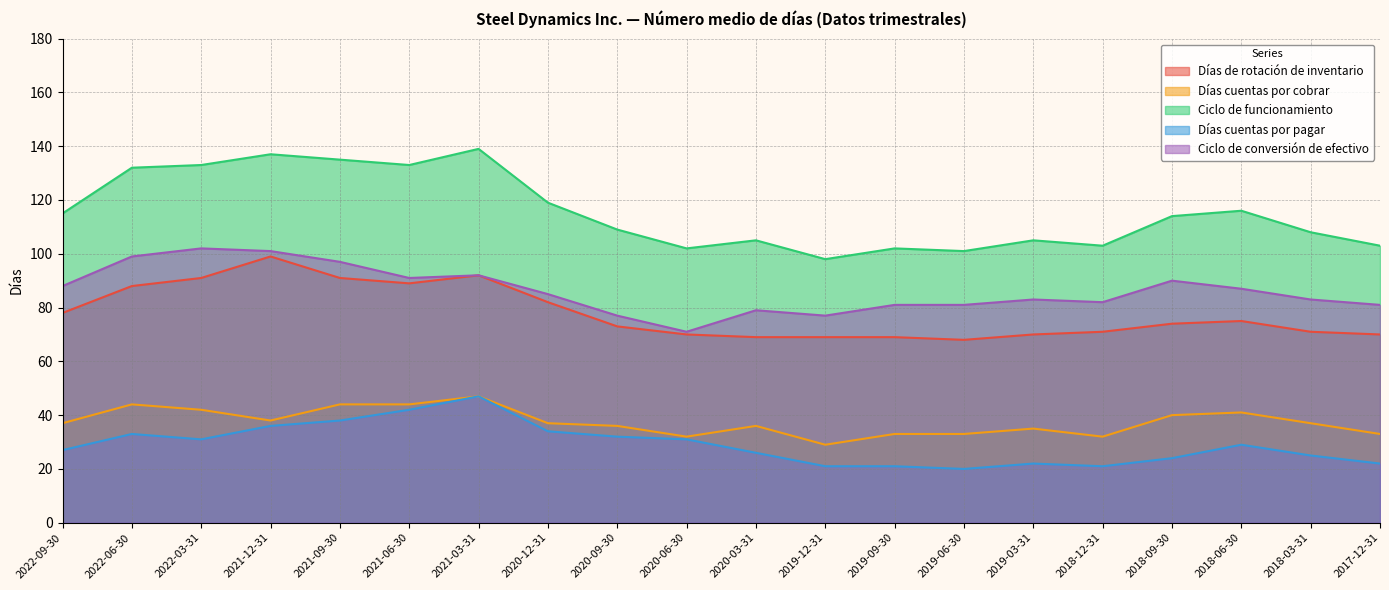

What is the difference between the maximum and minimum values in the Ciclo de conversión de efectivo series?

31